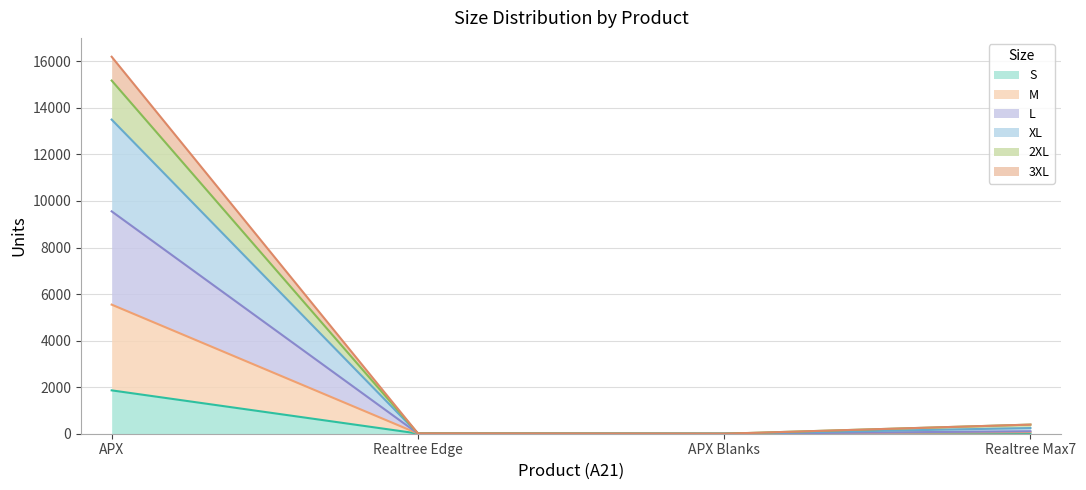

What is the total value across all series at Realtree Max7?

392